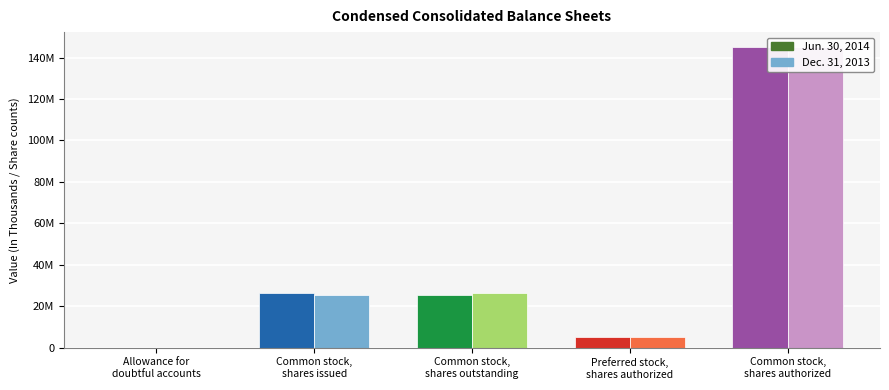

Is the value of Dec. 31, 2013 at Common stock,
shares outstanding greater than the value of Jun. 30, 2014 at Common stock,
shares authorized?

No